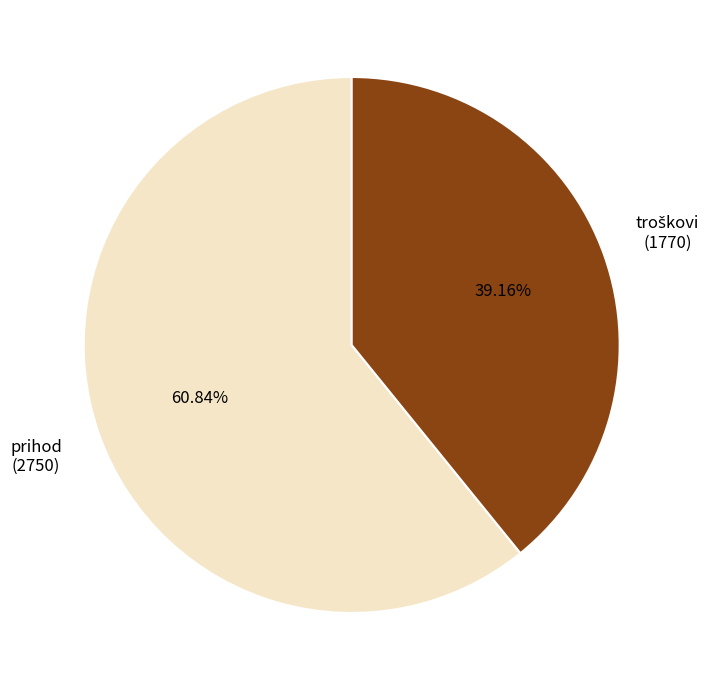

Is there a majority slice in this chart?

Yes